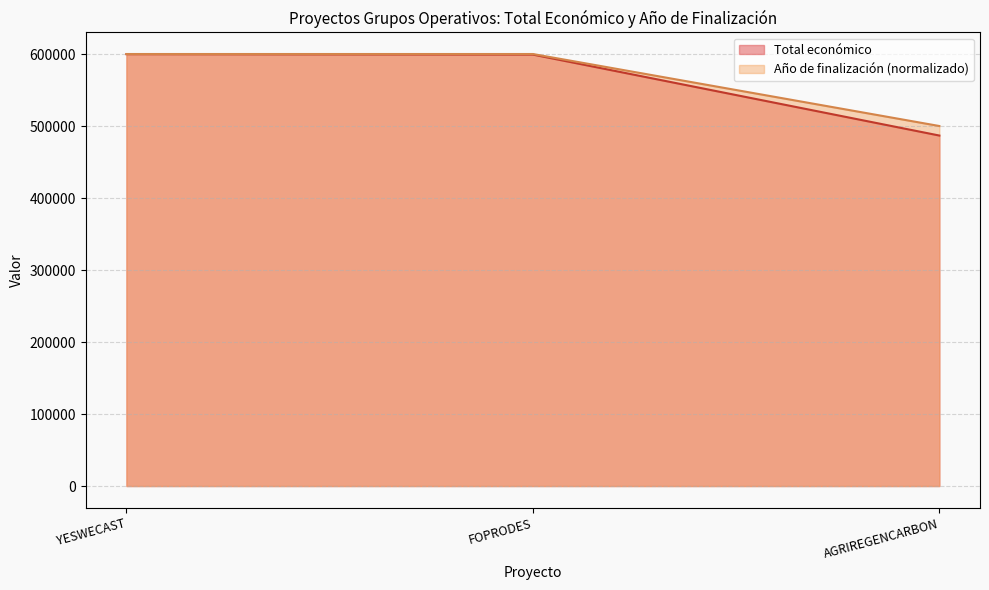

Does the chart display data point markers on the line(s)?

No